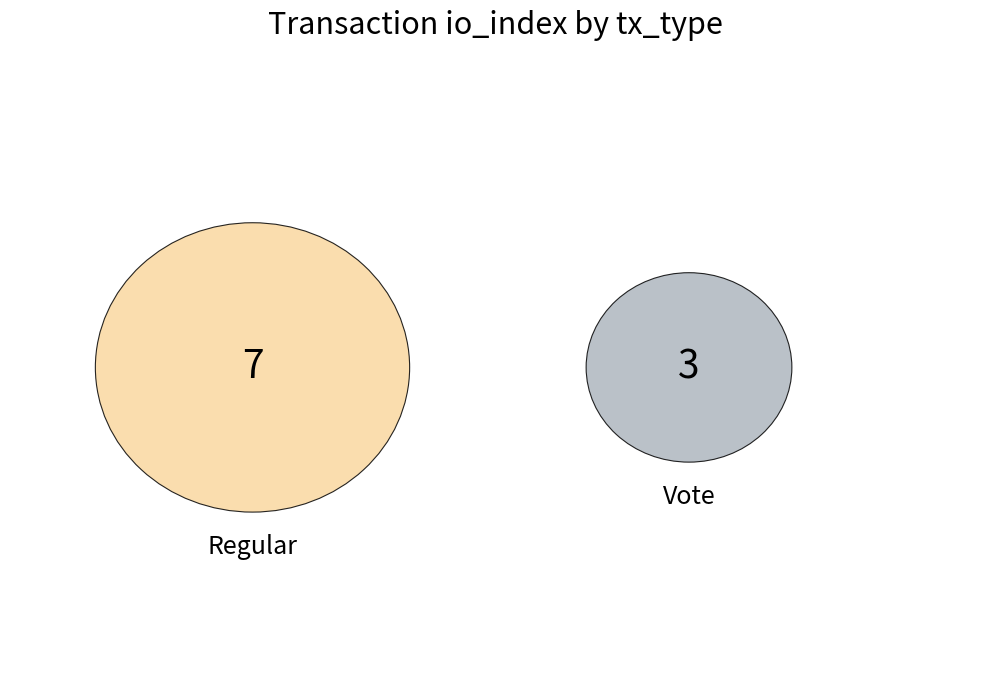

To the nearest percent, what portion does Regular represent?

70%